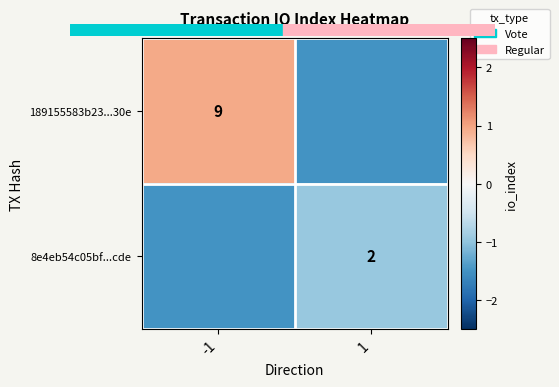

Rank the series by their average value, from highest to lowest.

189155583b23...30e, 8e4eb54c05bf...cde